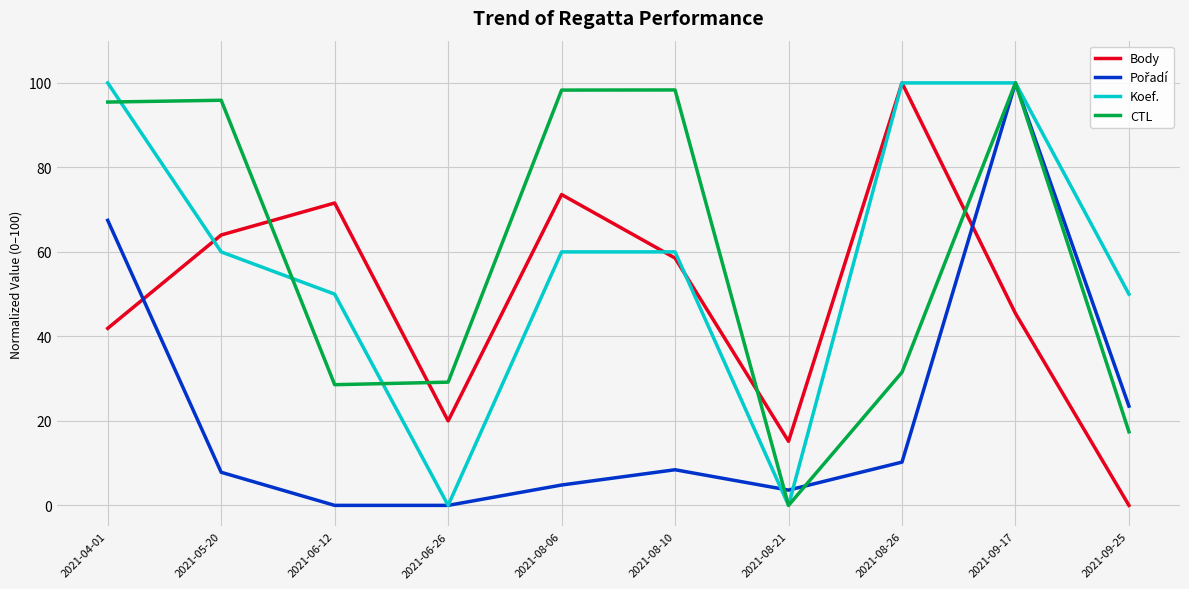

At which label does Body reach its peak?

2021-08-26